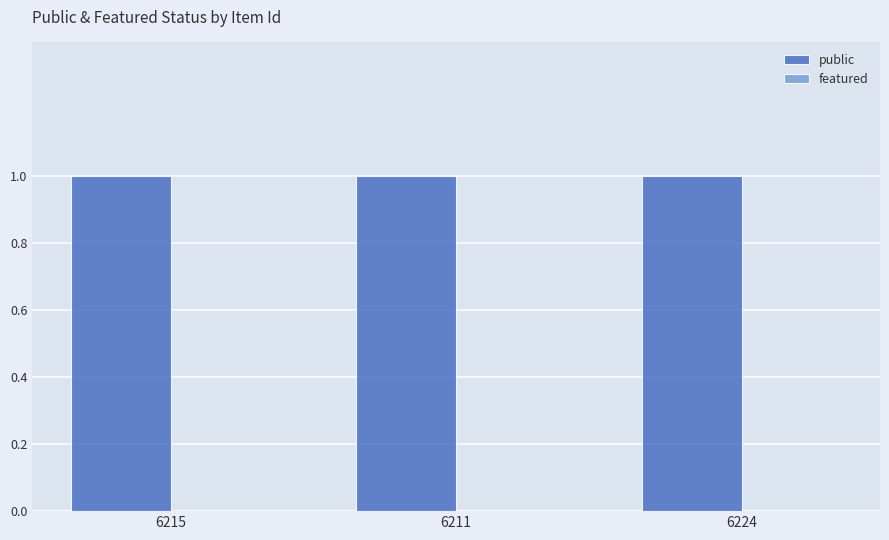

Which category has the lowest value in the public series?

6215